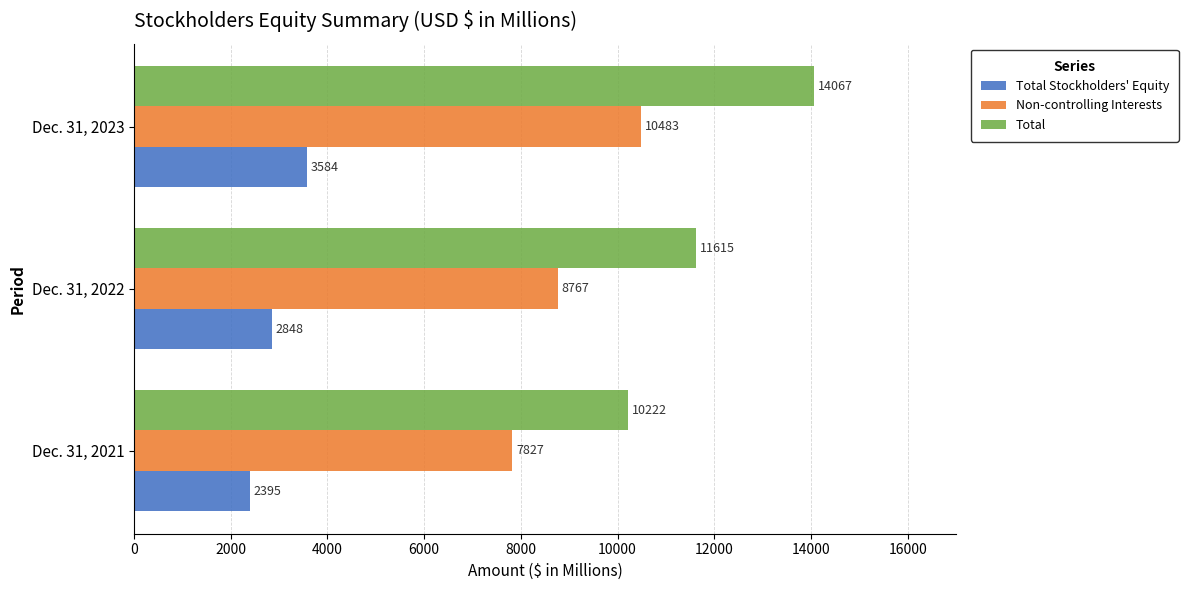

At which label does Non-controlling Interests reach its peak?

Dec. 31, 2023